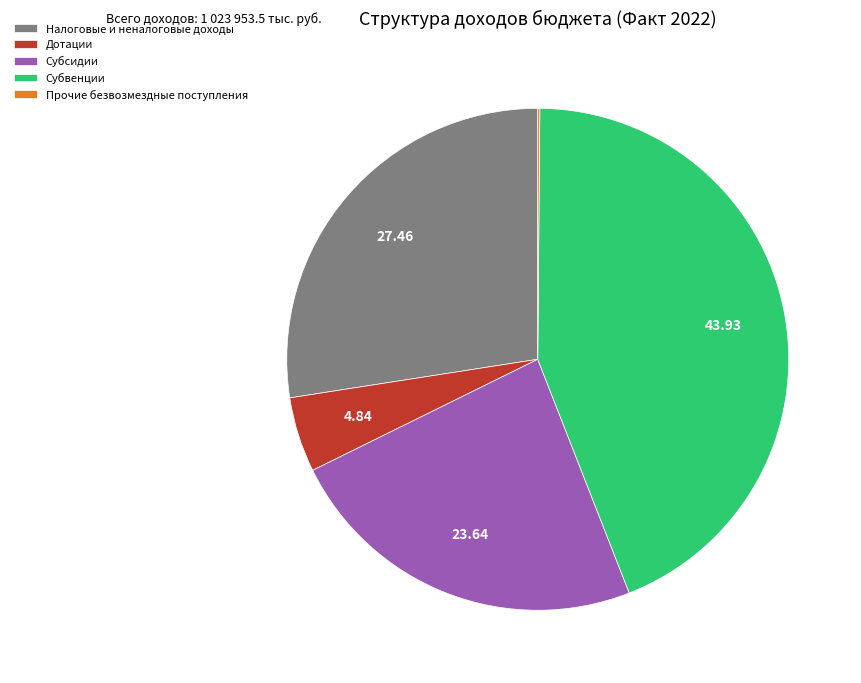

Do Субвенции and Субсидии together represent more than half of the pie?

Yes